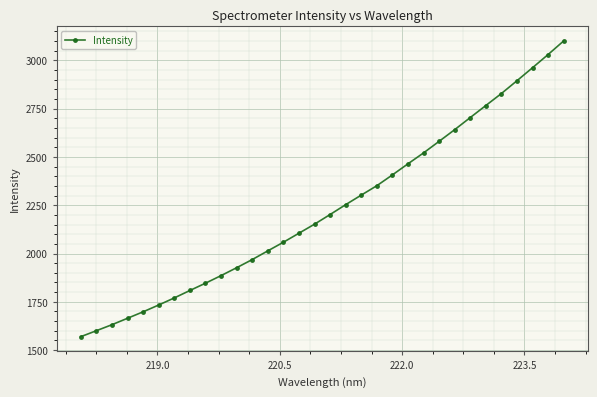

What is the difference between the maximum and minimum values?

1531.6